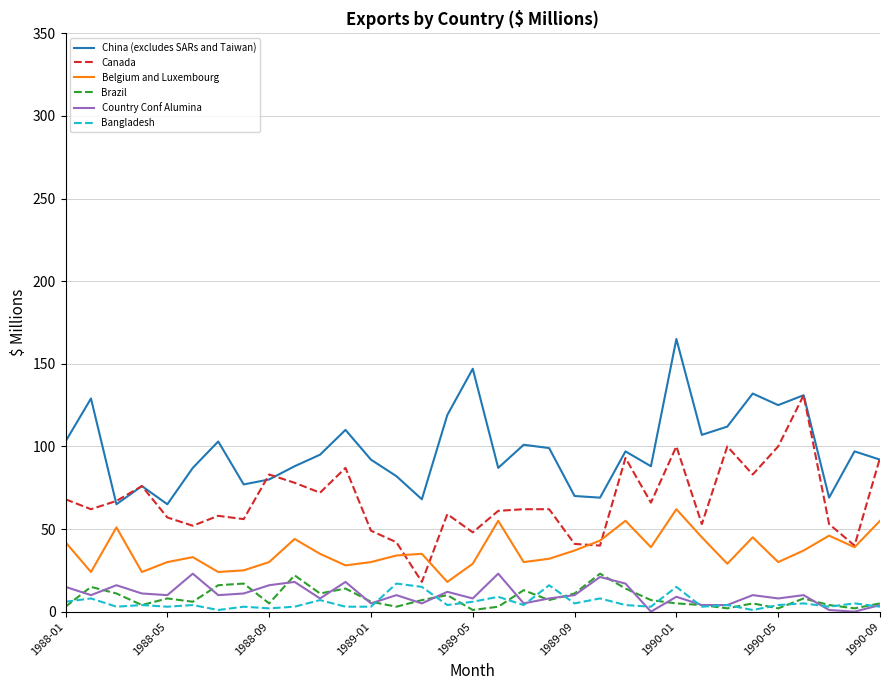

Which series has the largest total across all categories?

China (excludes SARs and Taiwan)